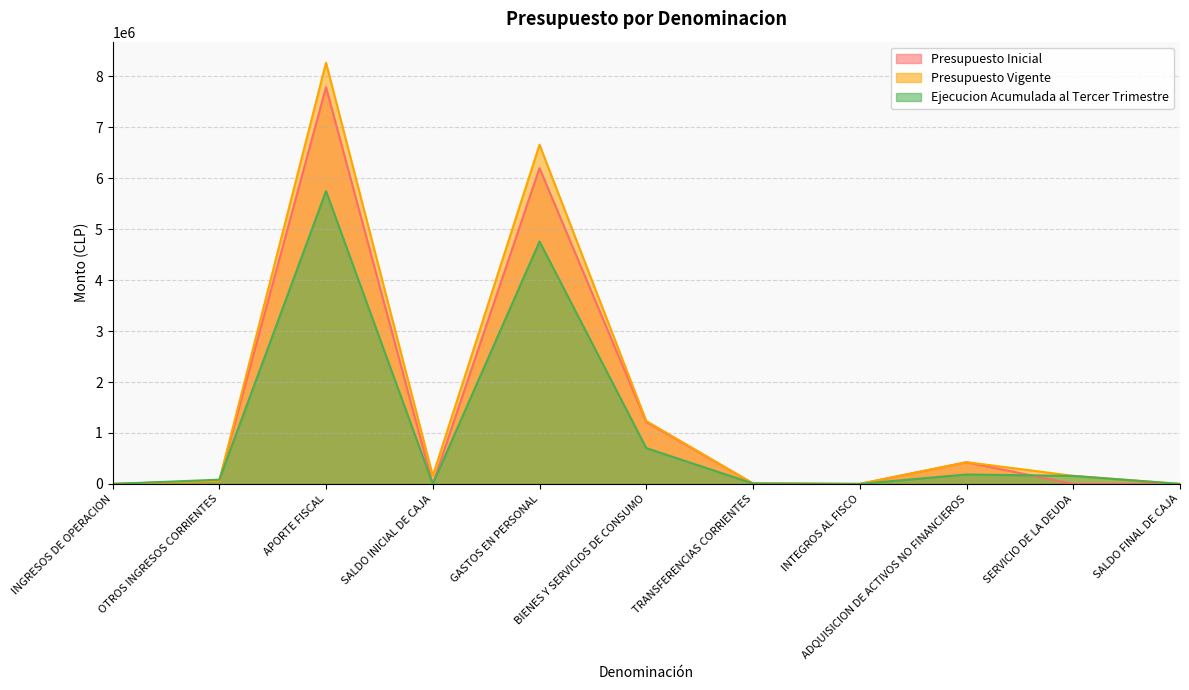

The Ejecucion Acumulada al Tercer Trimestre series shows 208885 at SERVICIO DE LA DEUDA. True or false?

False